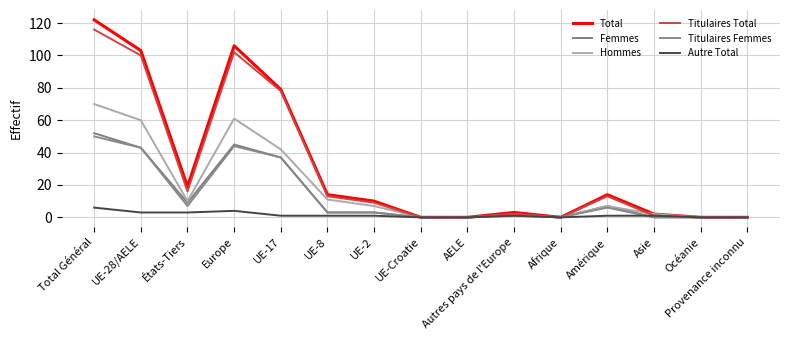

What is the average value of the Autre Total series?

1